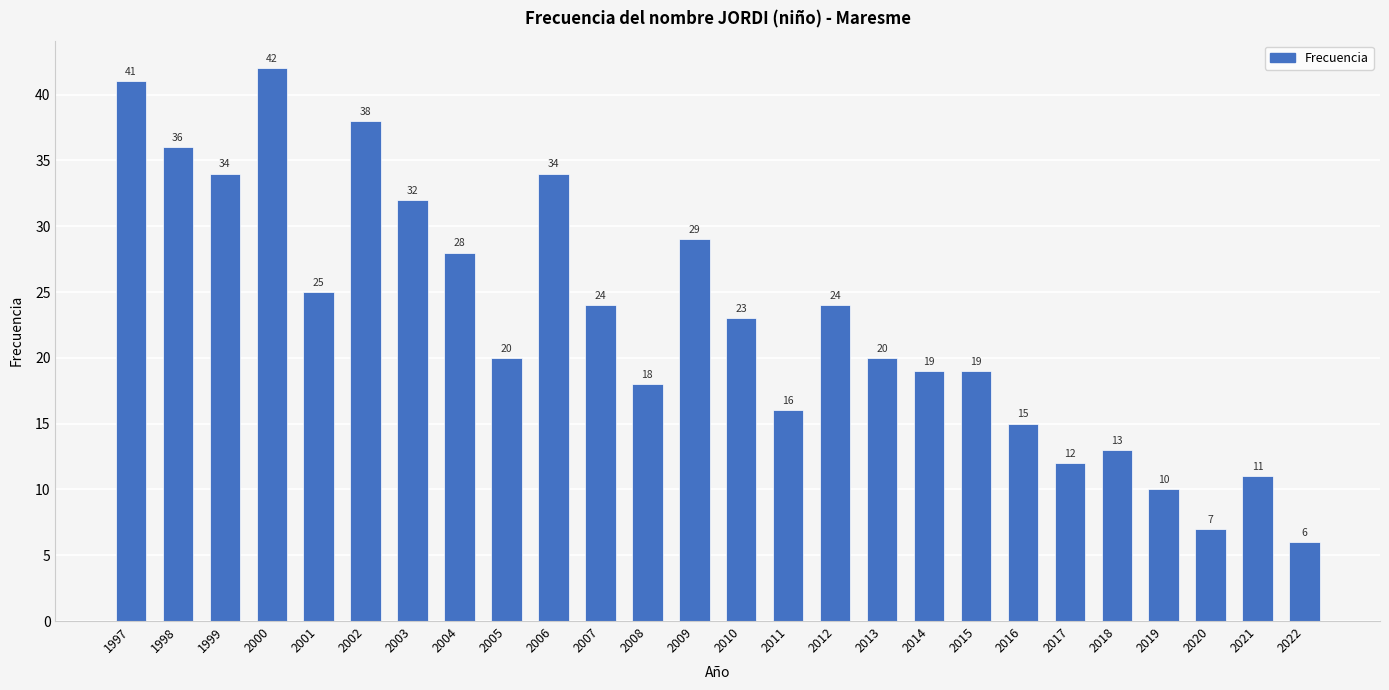

At which category does the chart reach its minimum across all series?

2022